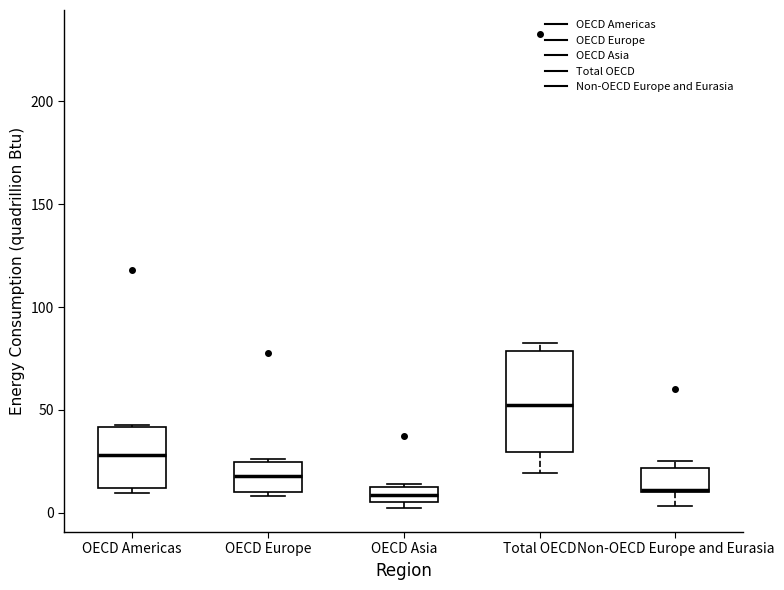

Which box's median line is the highest?

Total OECD